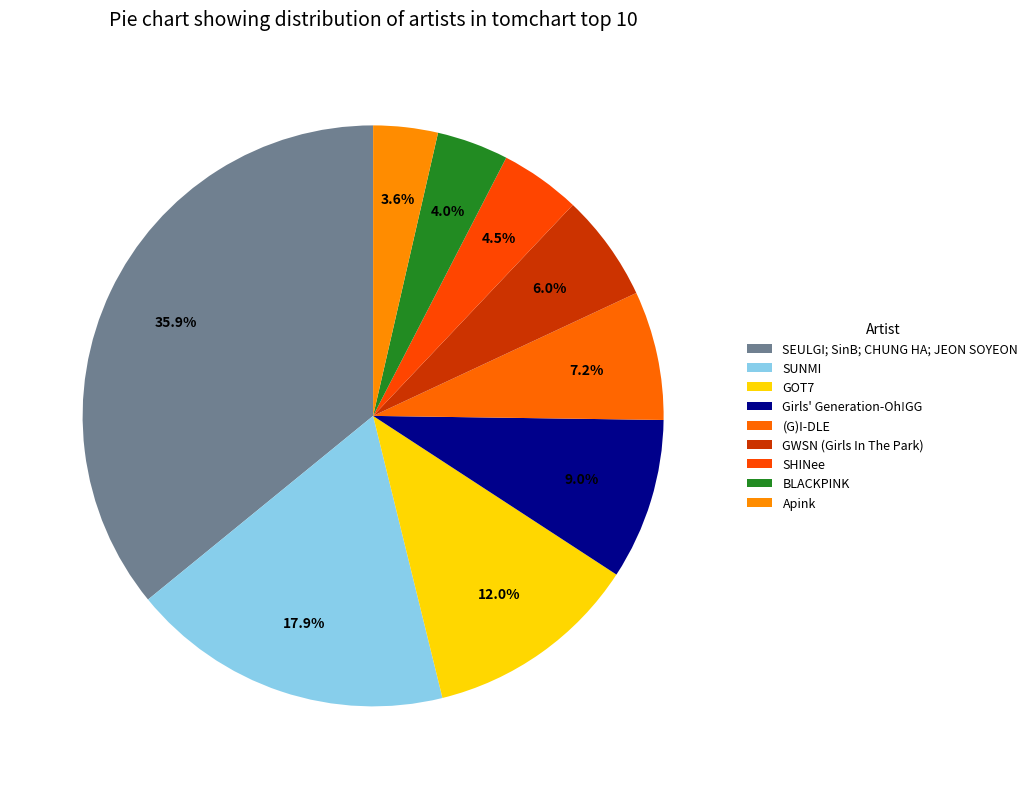

To the nearest percent, what is the average slice percentage?

11%